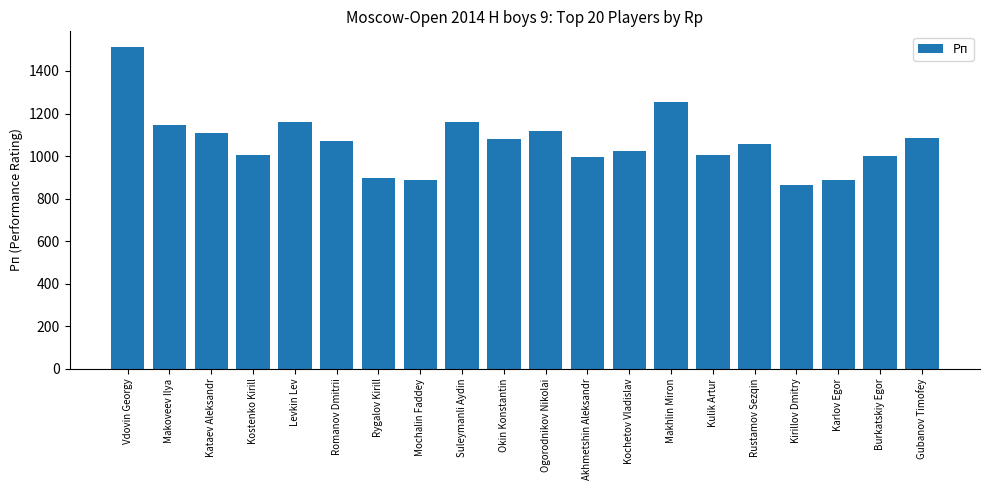

What is the sum of all values?

21315